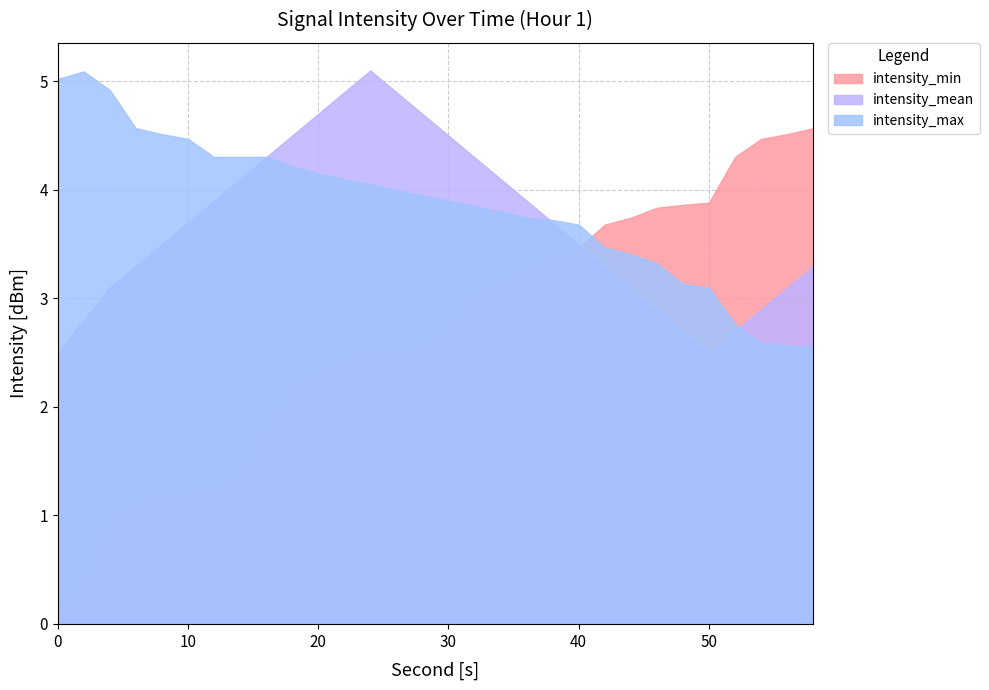

True or false: intensity_max has a value of 1.5 at 10.

False